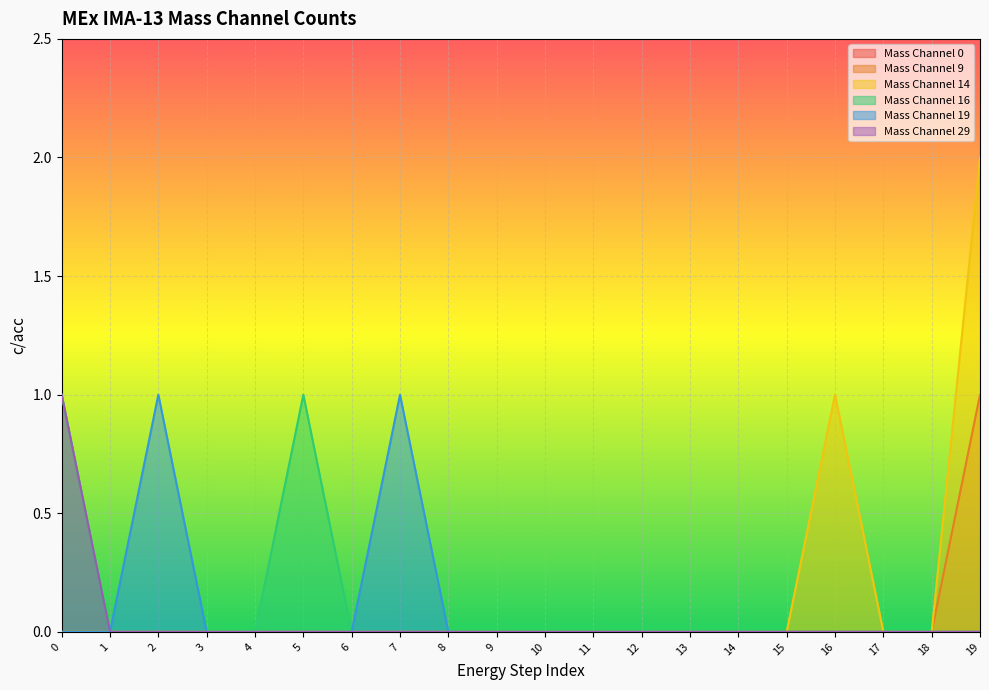

How many interior local peaks does the Mass Channel 14 series have?

1